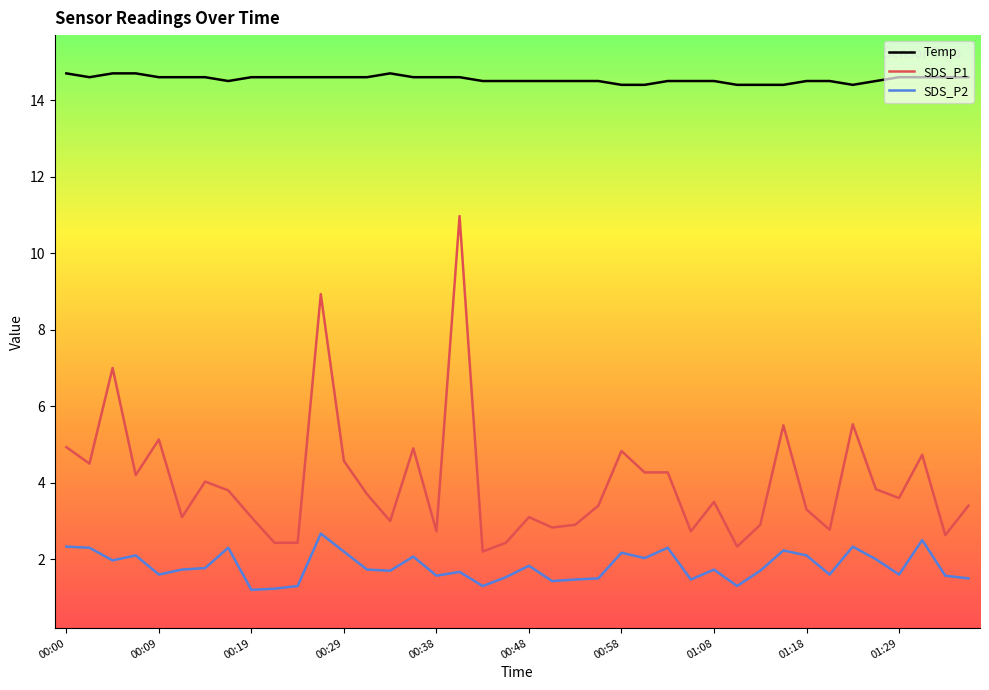

Which series has the largest total across all categories?

Temp